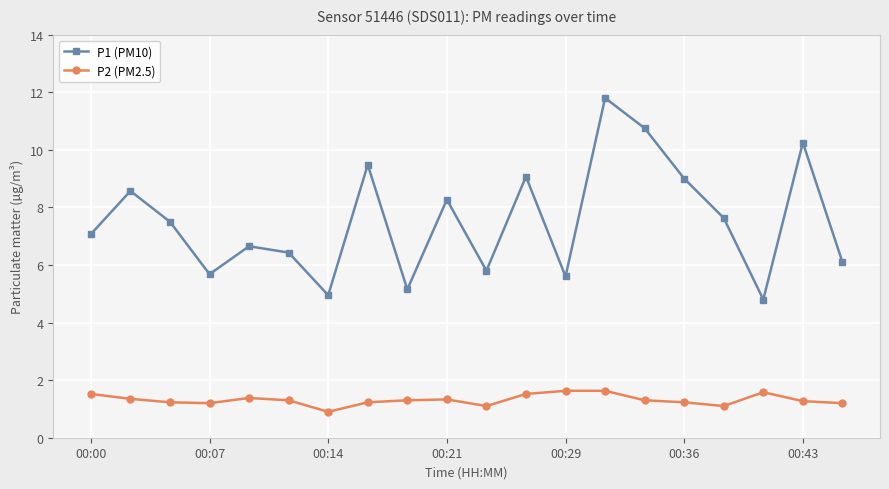

What is the minimum value shown in the chart?

0.9